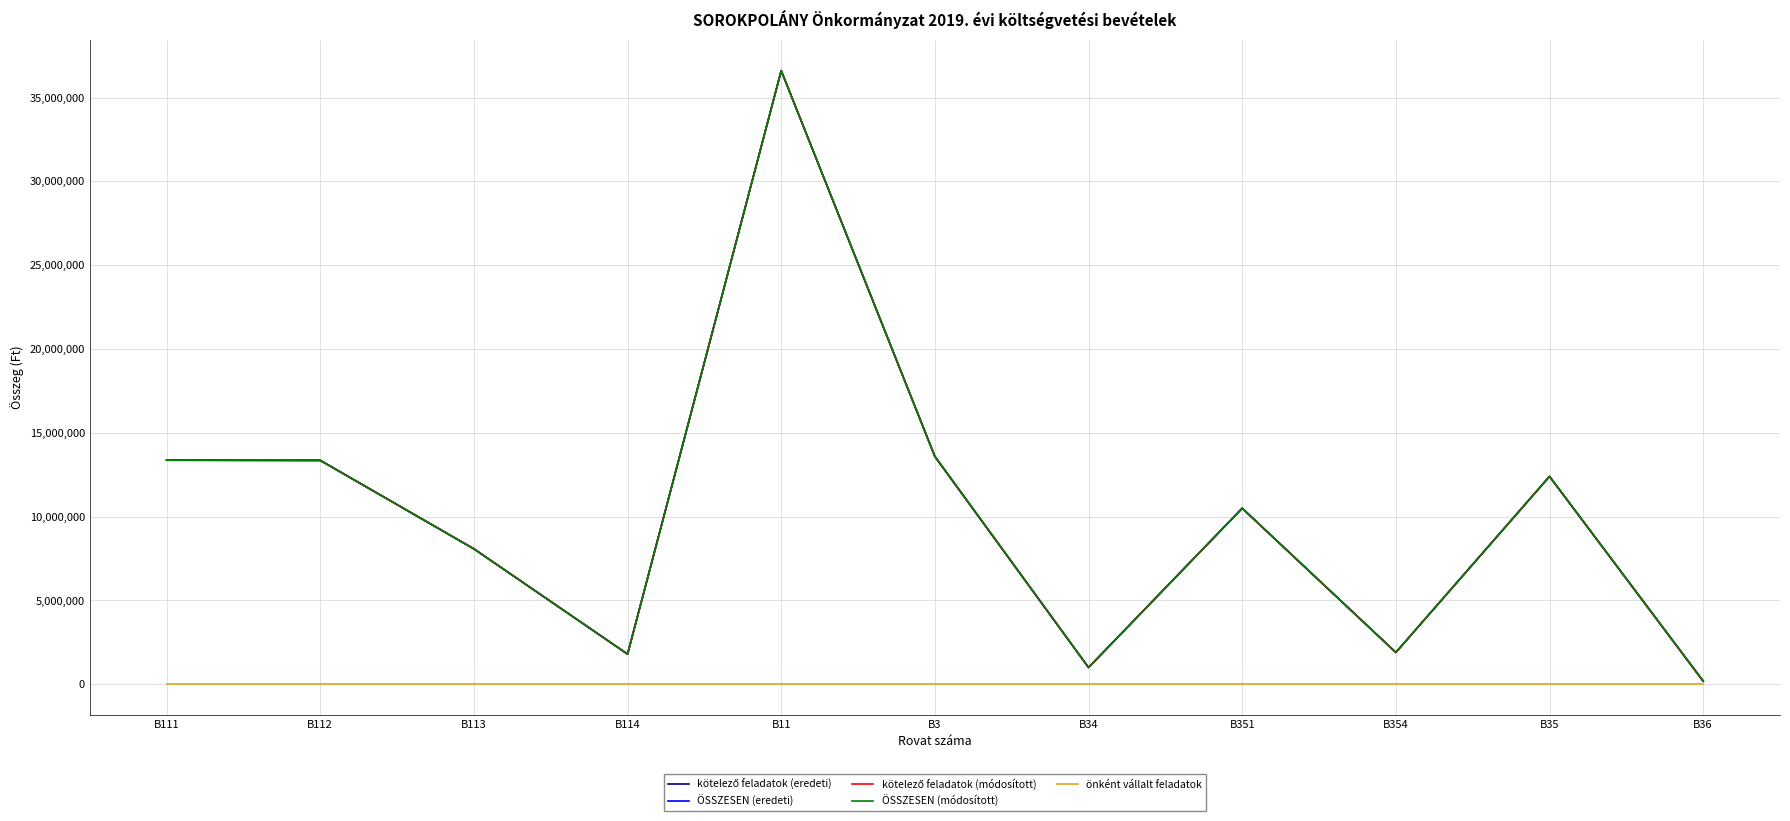

Is the value of ÖSSZESEN (módosított) at B113 greater than the value of kötelező feladatok (módosított) at B11?

No